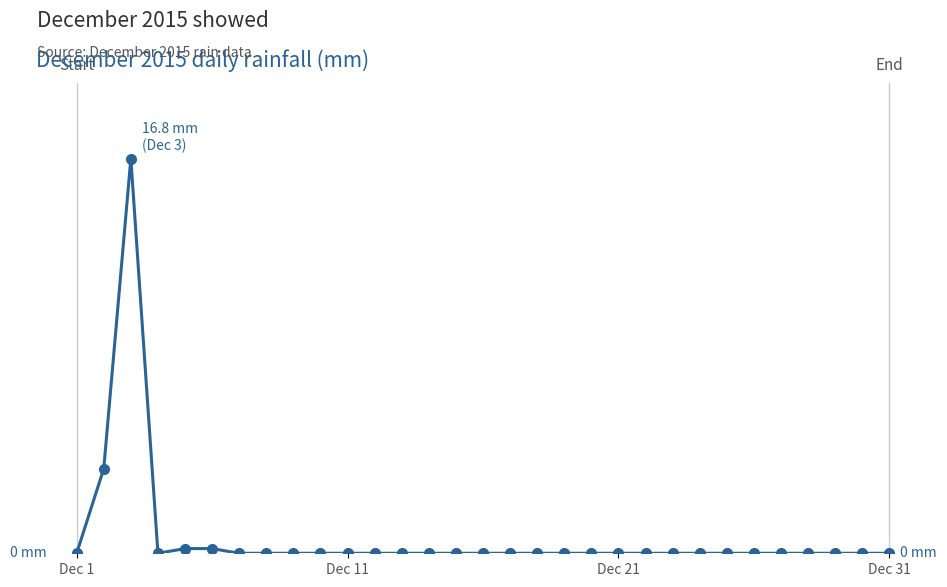

How many points are lower than both their immediate neighbors (excluding endpoints)?

1